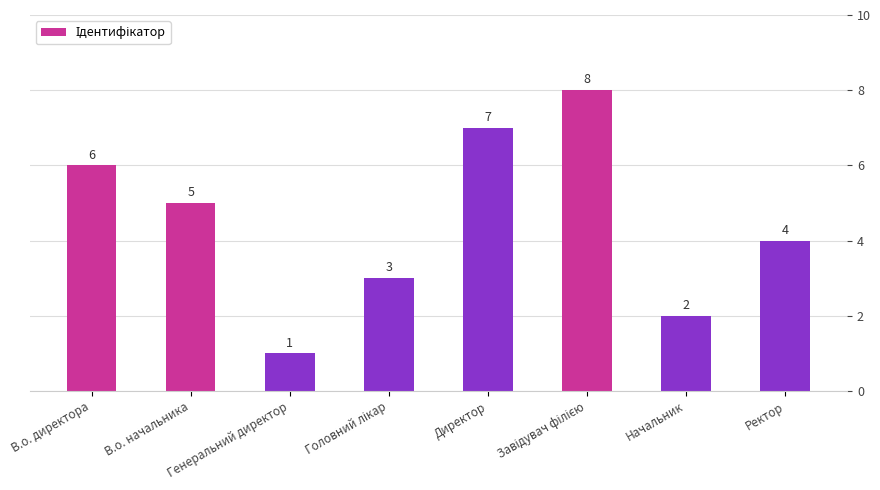

What is the difference between the maximum and minimum values?

7